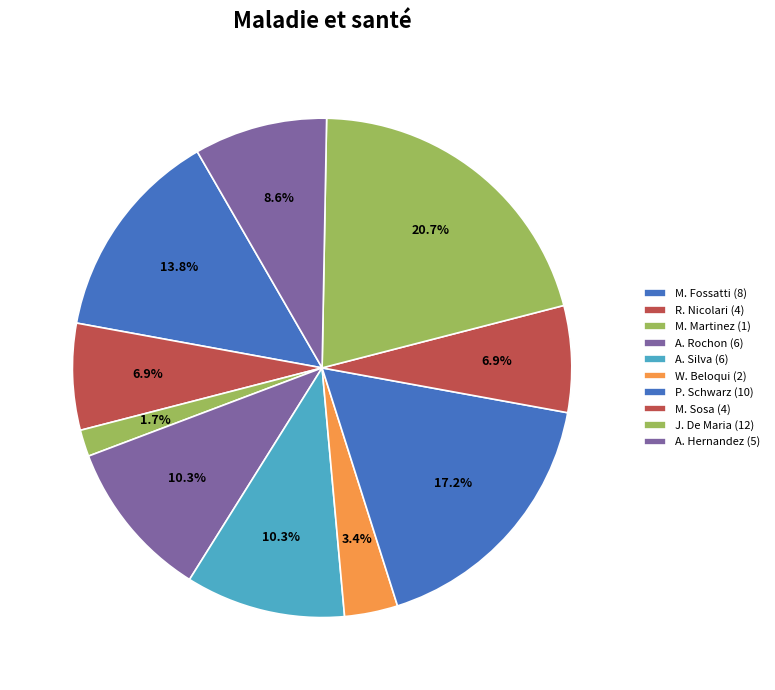

How many segments does this pie chart have?

10